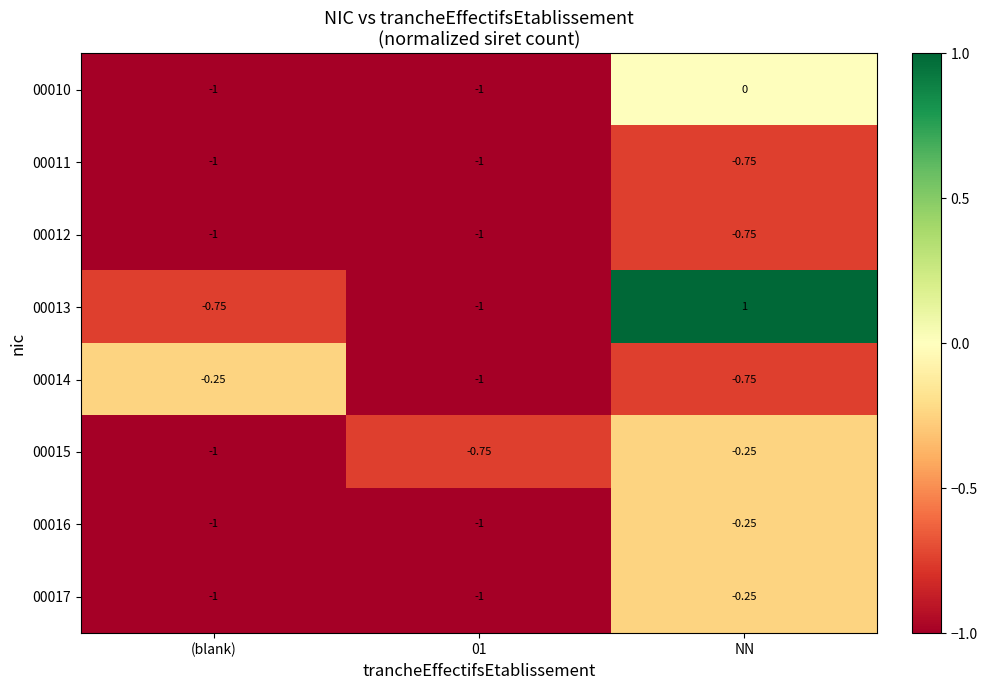

At which label does 00015 reach its peak?

NN